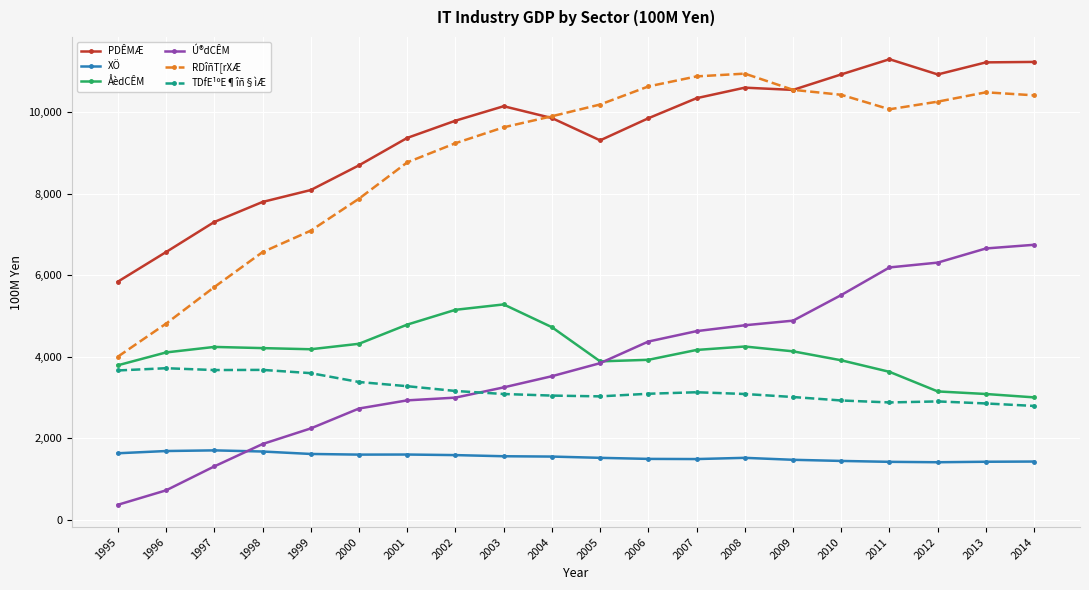

The value of Ú®dCÊM at 2011 is 6193. True or false?

True